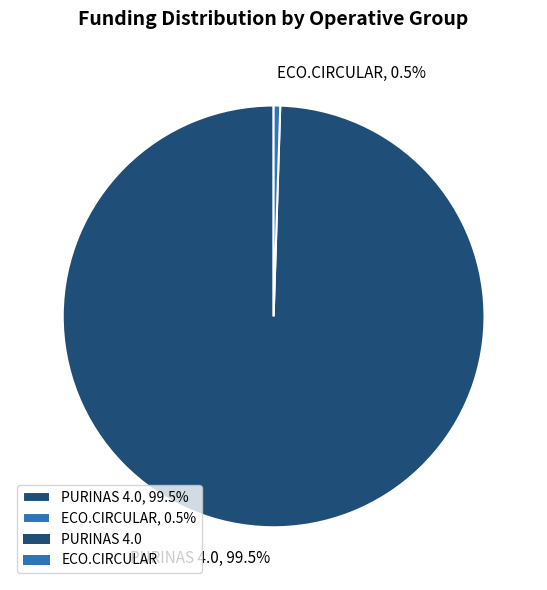

Rank the categories by value from lowest to highest.

ECO.CIRCULAR, PURINAS 4.0